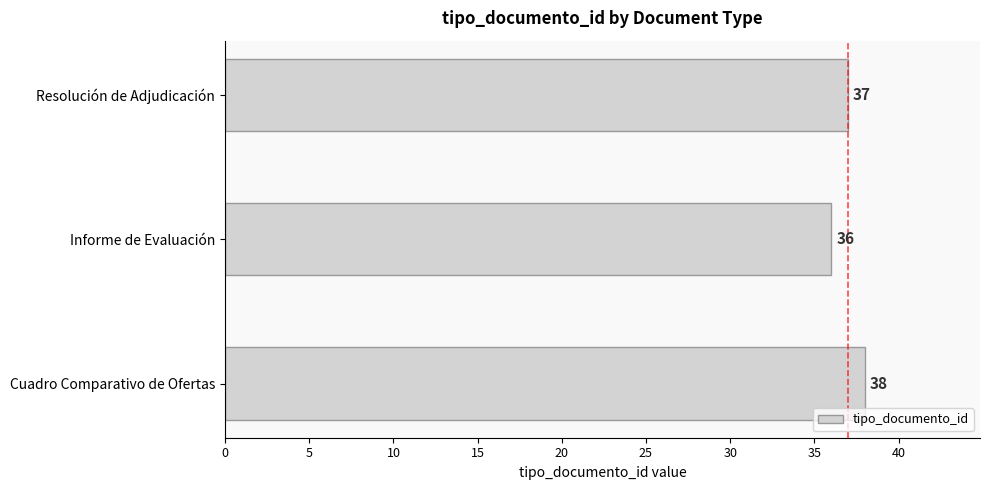

Is it true that the value at Resolución de Adjudicación is 14?

False